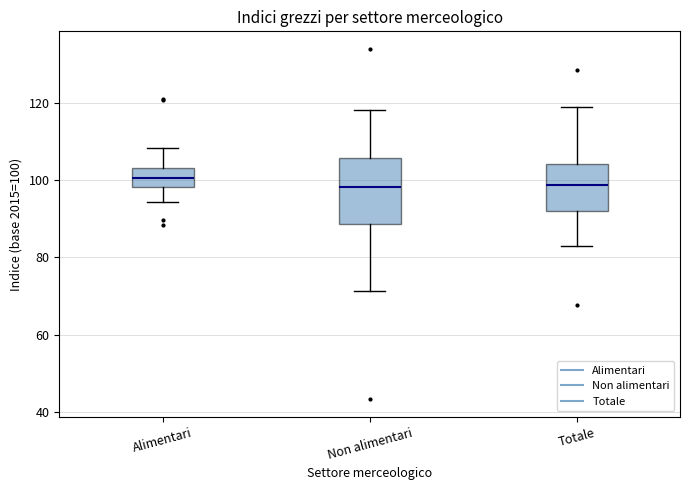

Comparing the boxes themselves (not the whiskers), which one is the tallest?

Non alimentari